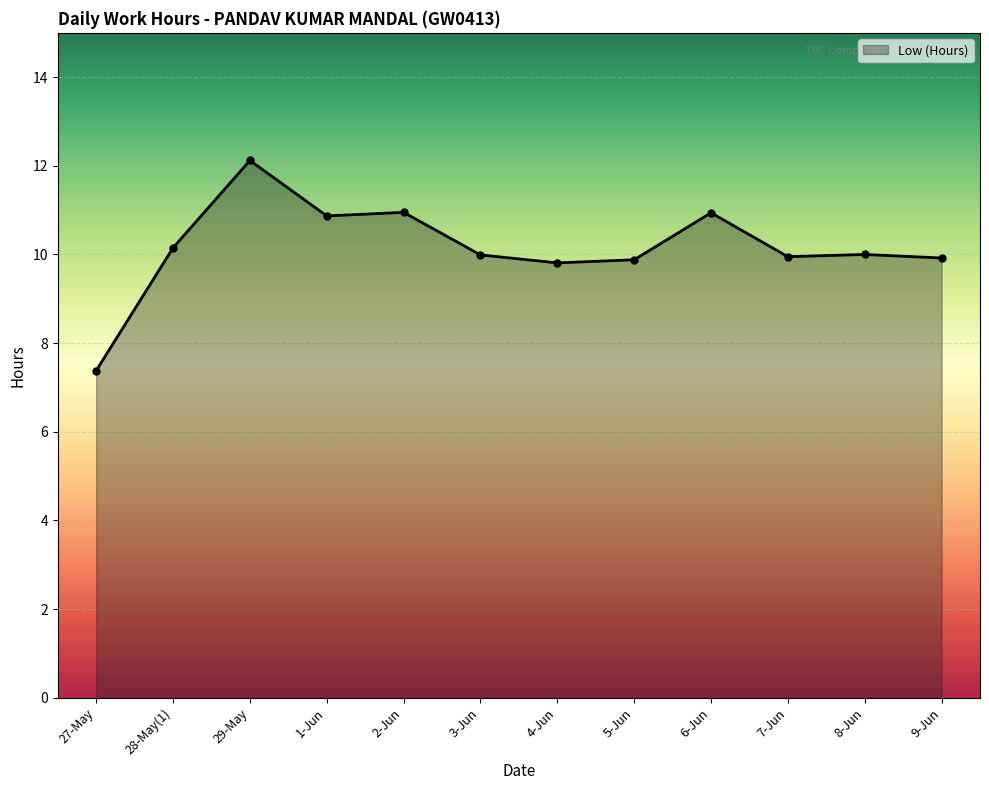

Which label corresponds to the largest value in the chart?

29-May